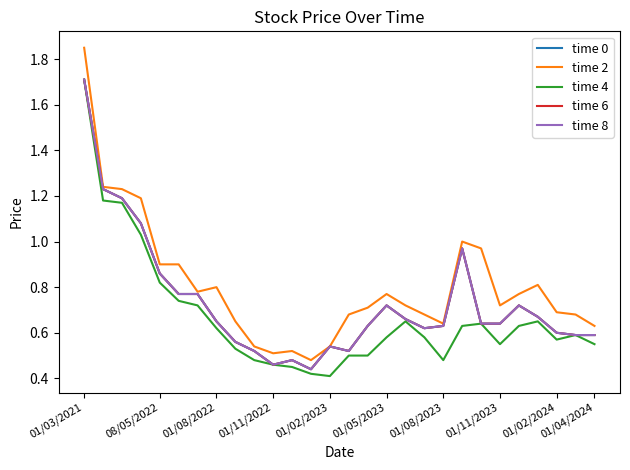

At which label does time 6 reach its minimum?

12